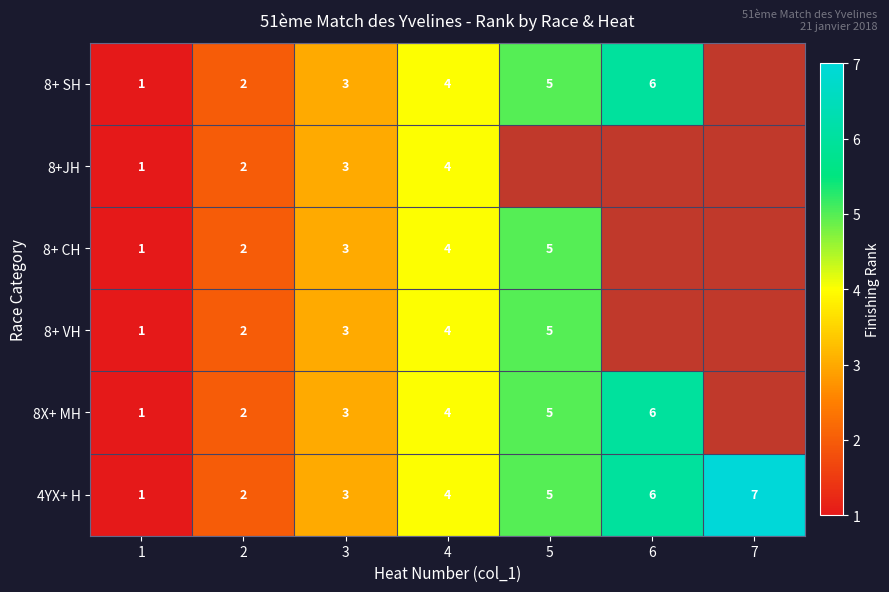

What is the sum of all 4YX+ H values?

28